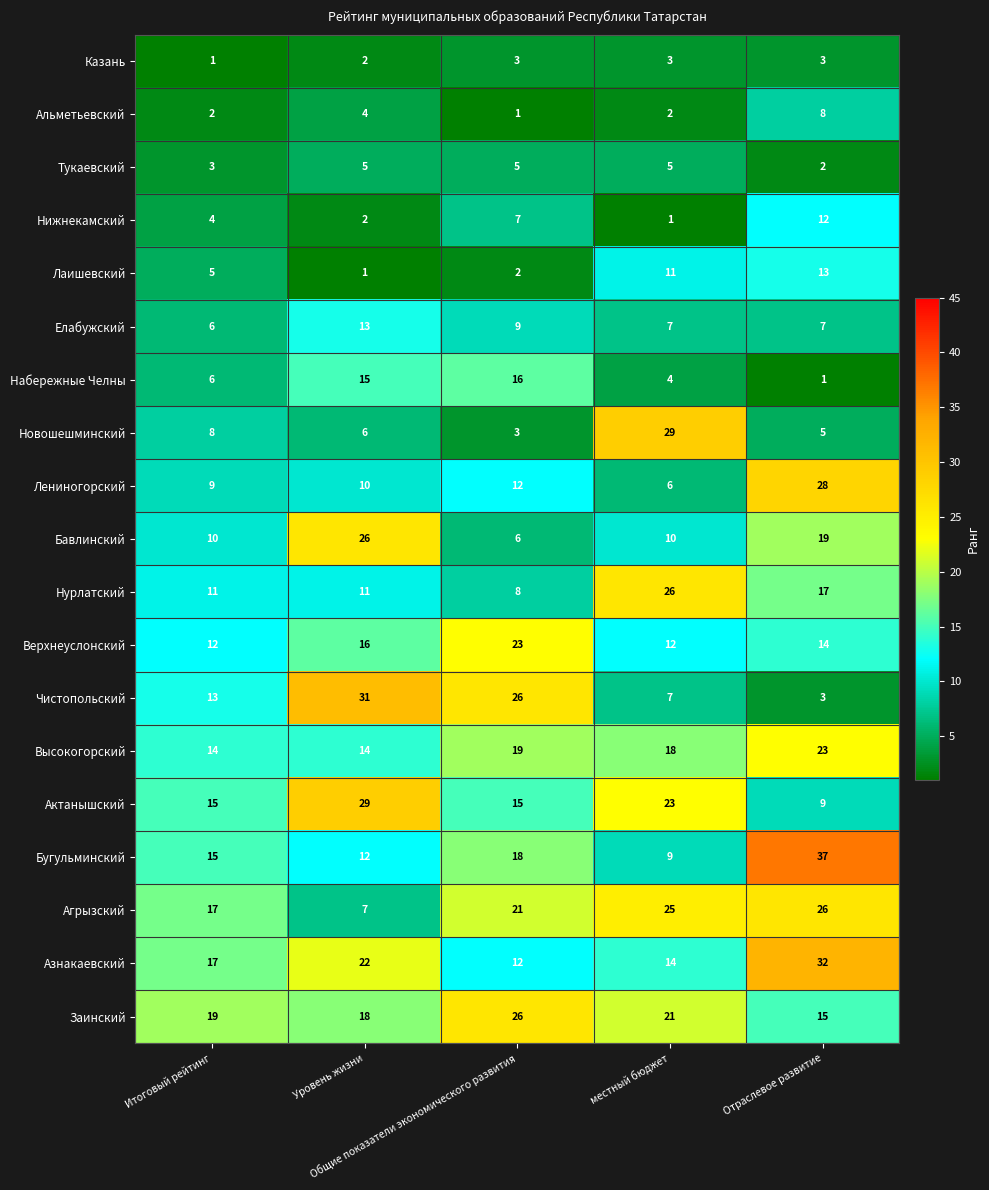

Count the Верхнеуслонский values in the range 12 to 16.

4